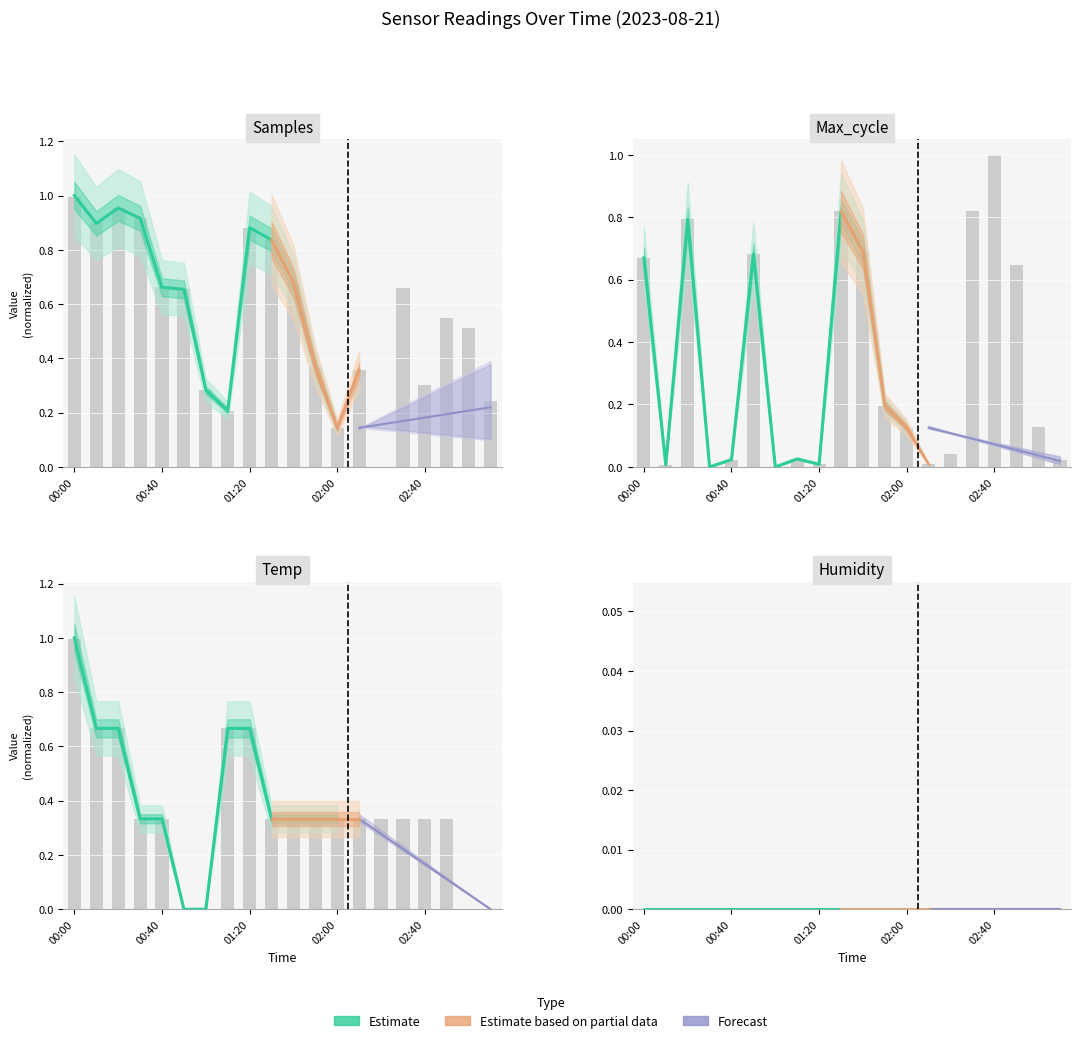

How many bars are there in total?

60